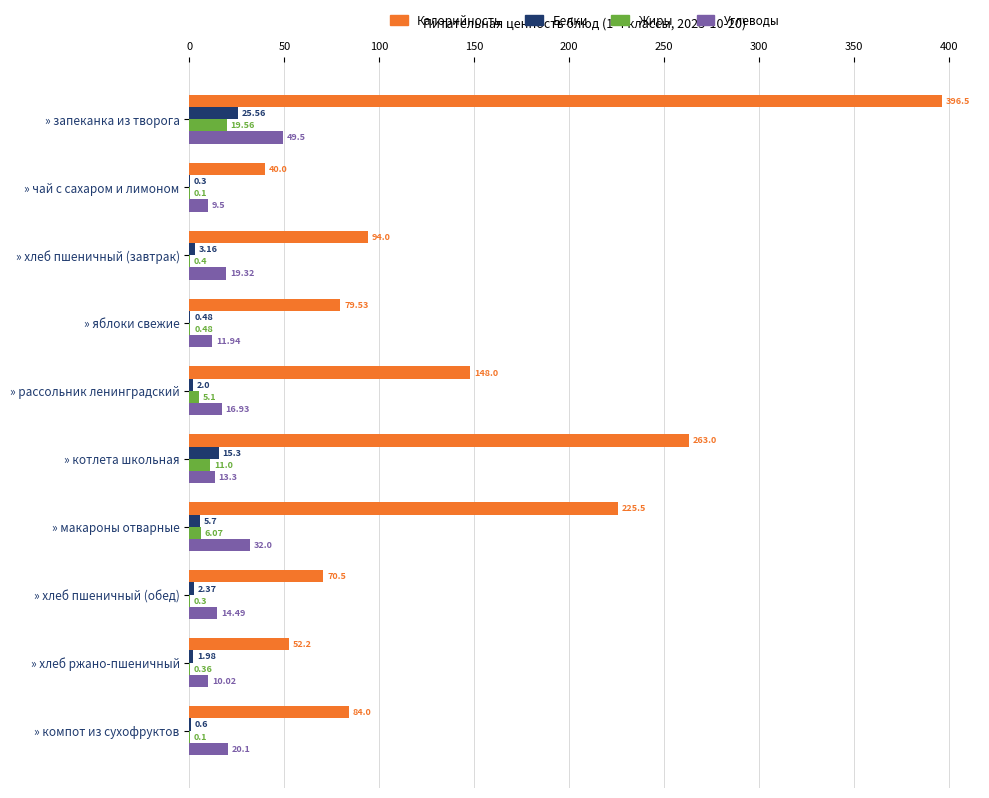

Which series has the widest spread of values?

Калорийность